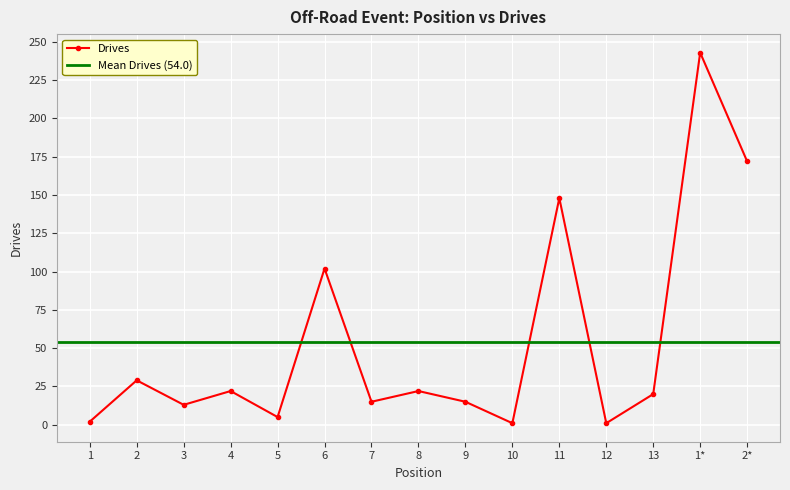

What position from the right is 7?

9